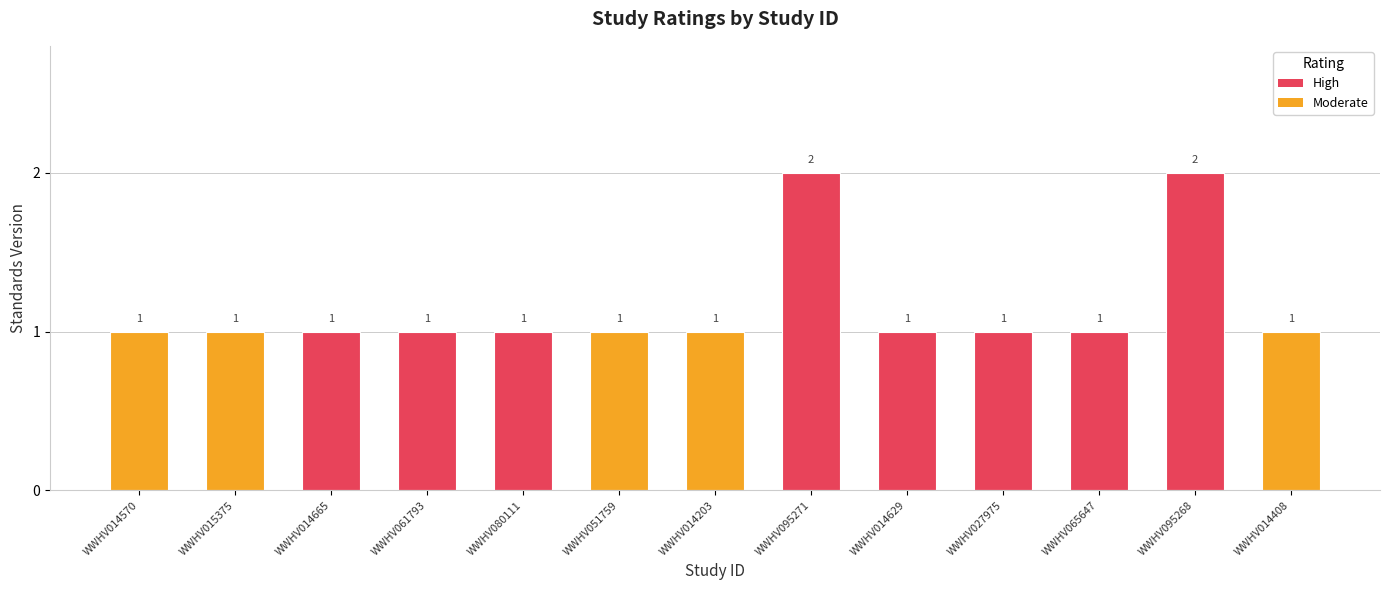

Which has a higher value, WWHV095271 or WWHV080111?

WWHV095271